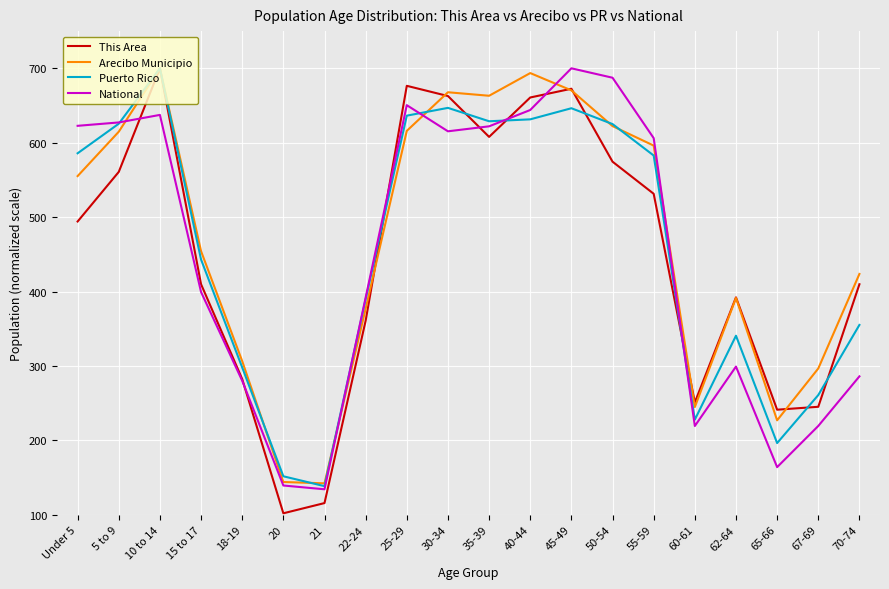

Read the National value at 45-49.

700.0